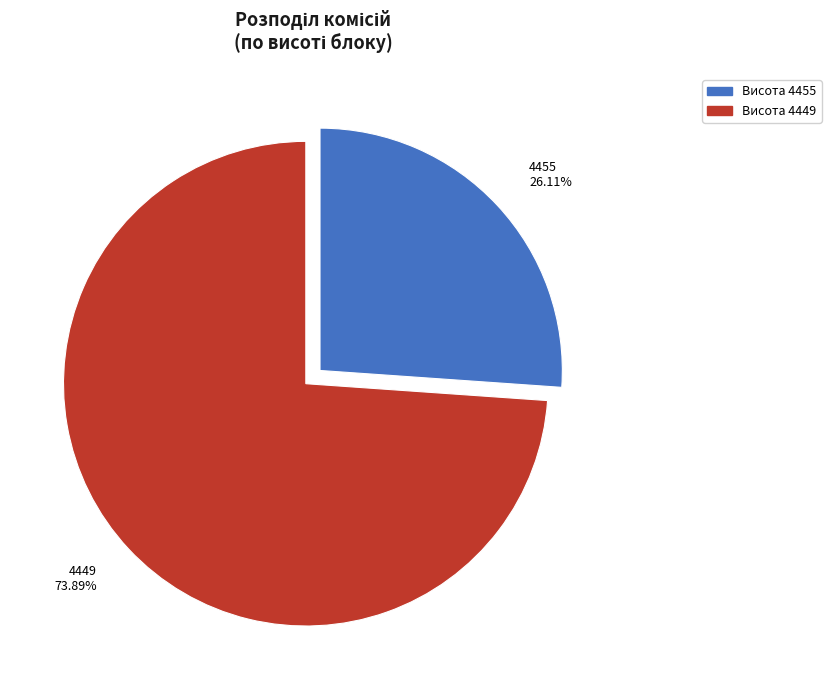

Which category accounts for the majority?

4449